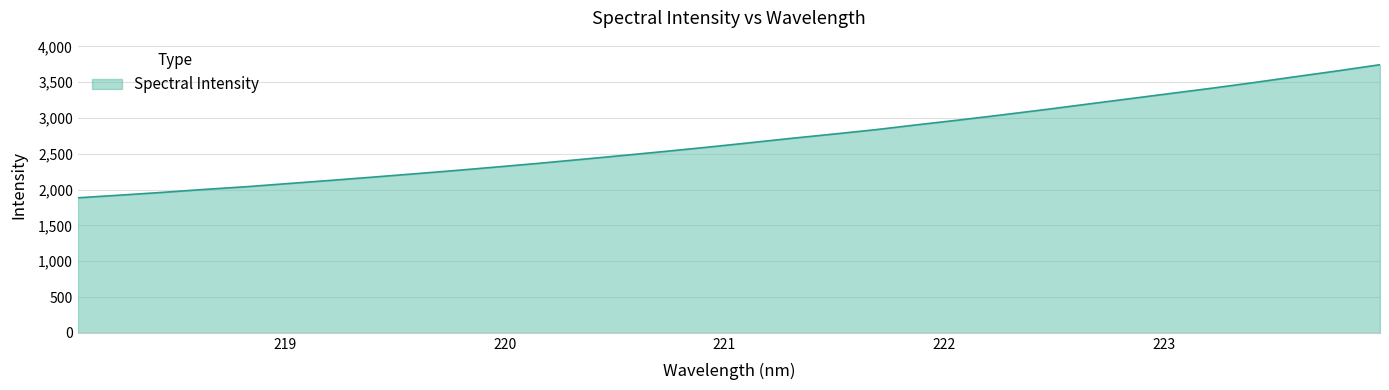

What is the minimum value shown in the chart?

1885.9